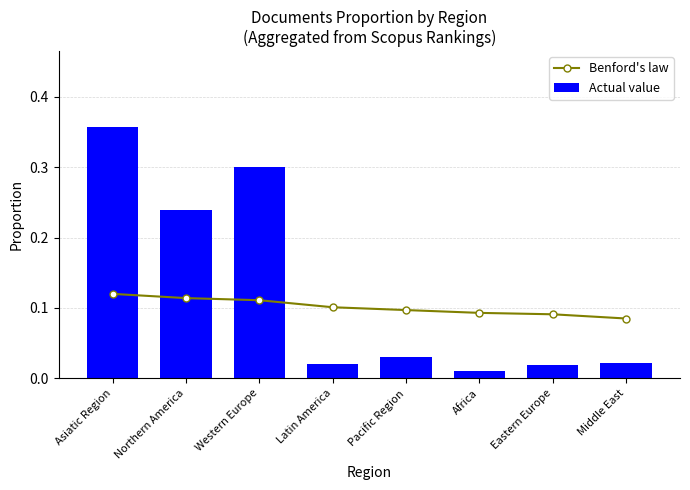

At which label is Actual value closest to 0?

Africa